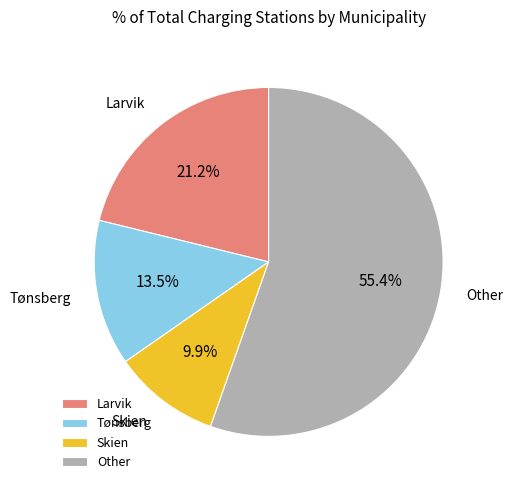

Between Other and Tønsberg, which is larger?

Other